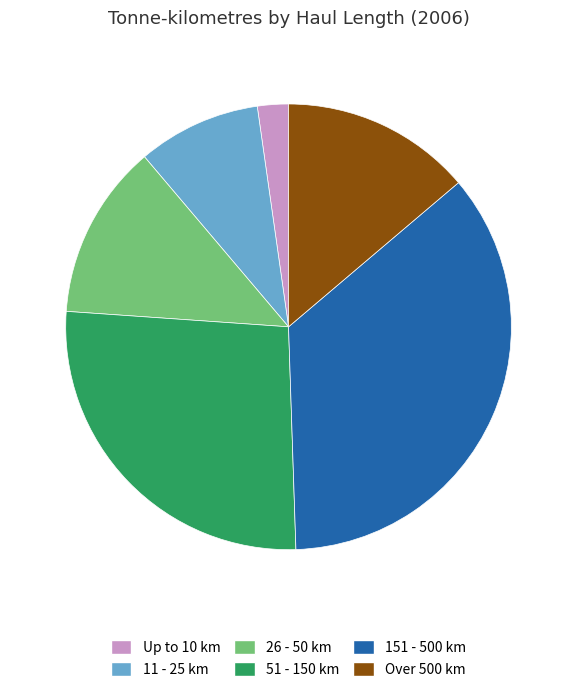

Is the sum of 26 - 50 km and 151 - 500 km greater than half?

No